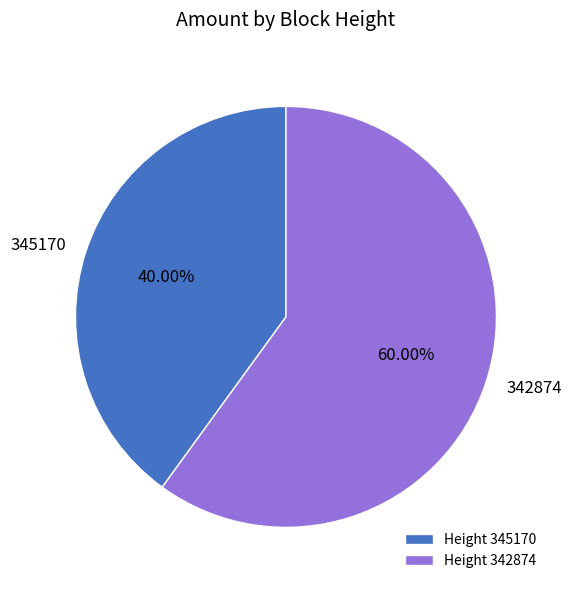

Is it true that 345170 is 28% of the pie?

False